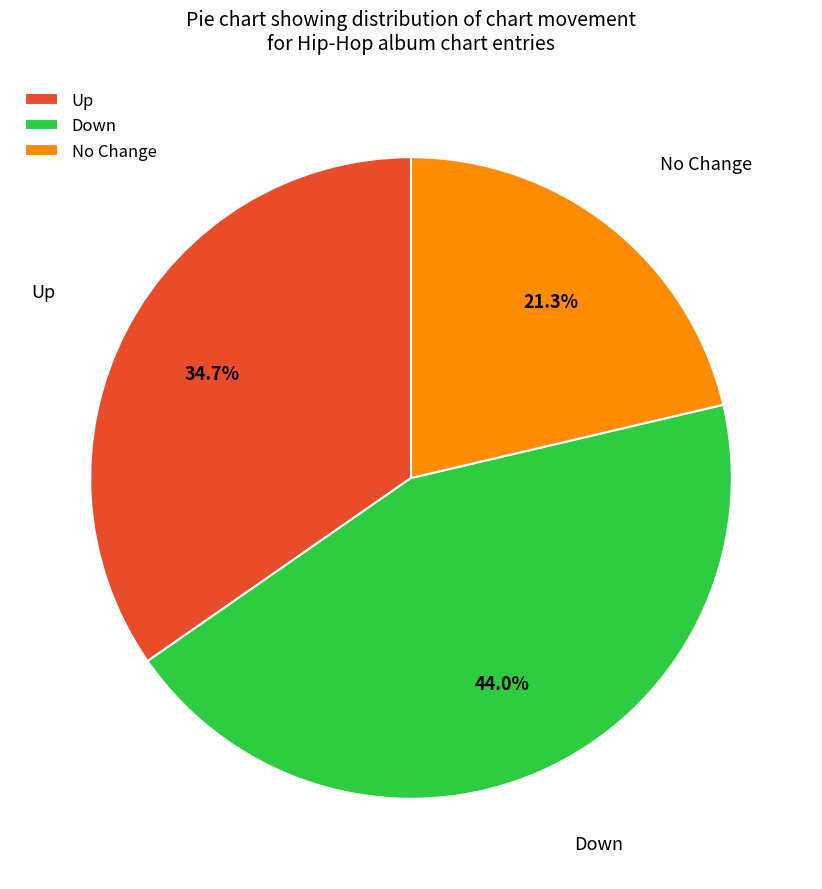

Does any single category account for the majority?

No